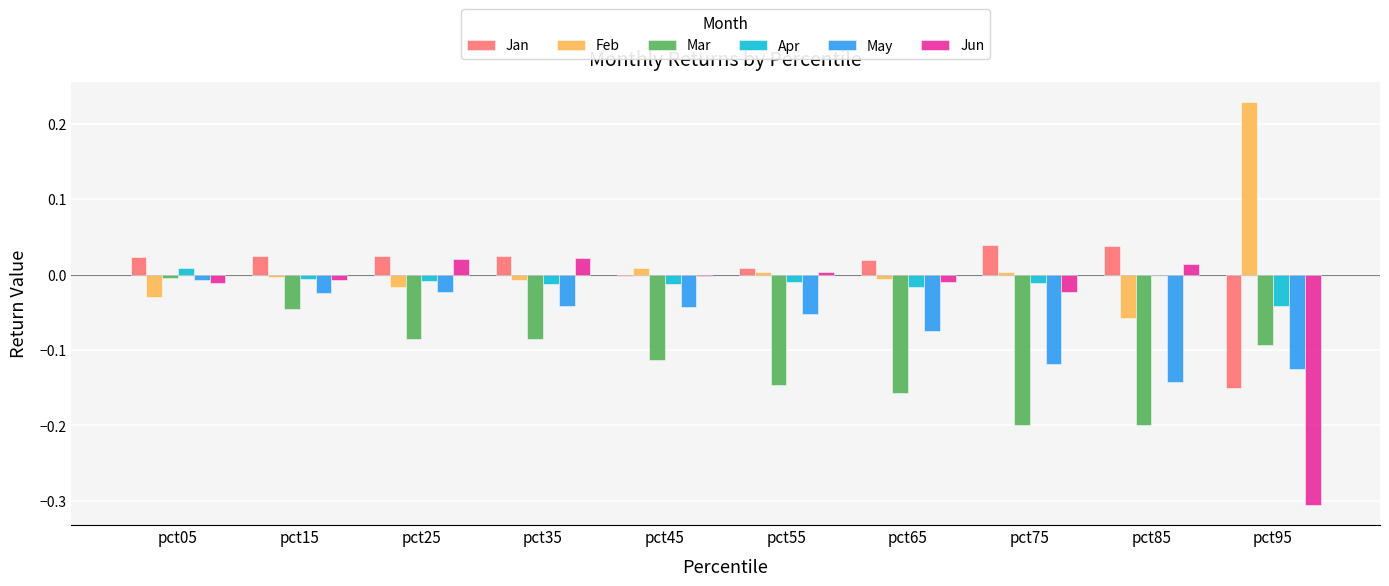

Is the value of Jun at pct45 greater than the value of Mar at pct35?

Yes